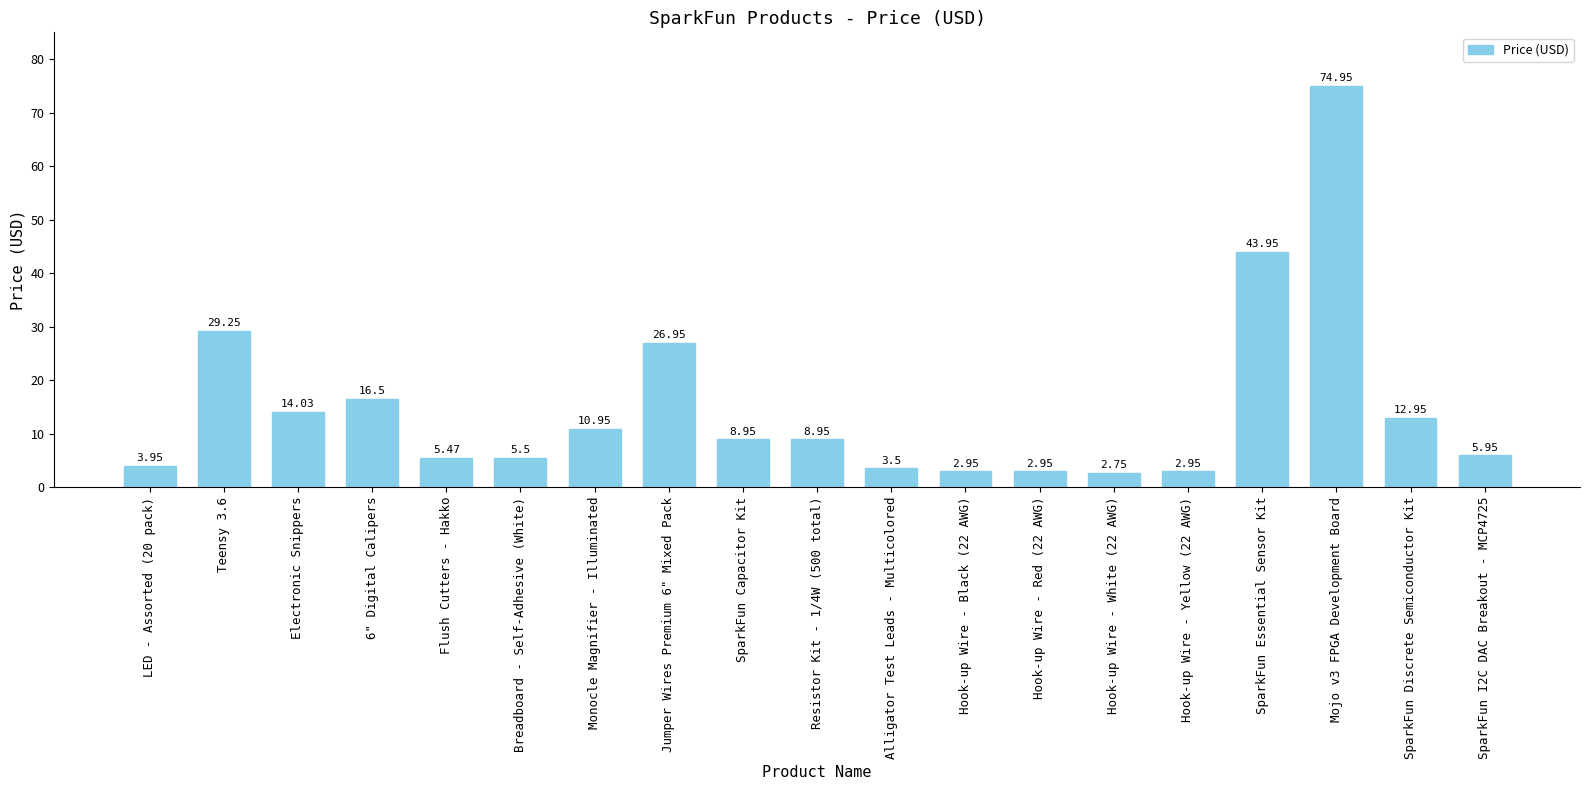

How many data points does each series have?

19